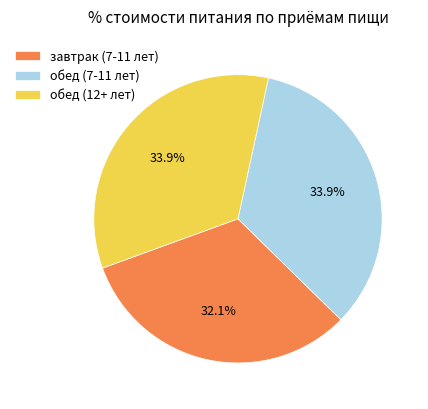

What is the ratio of the value at завтрак (7-11 лет) to the value at обед (12+ лет)?

0.9